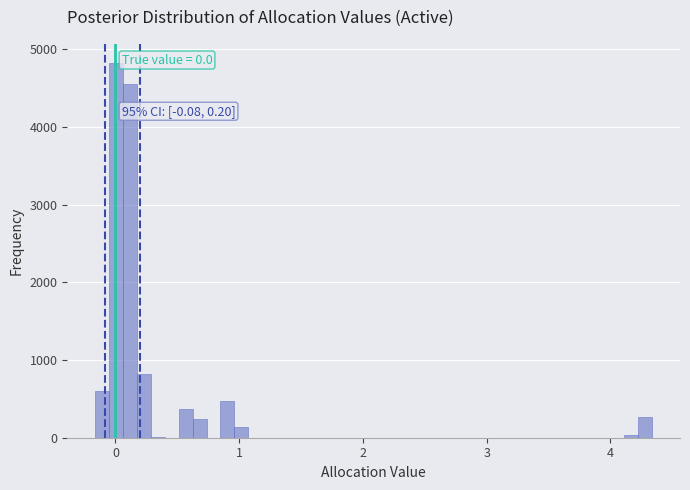

Read against the x-axis, roughly where is the centre of the tallest bar?

0.0